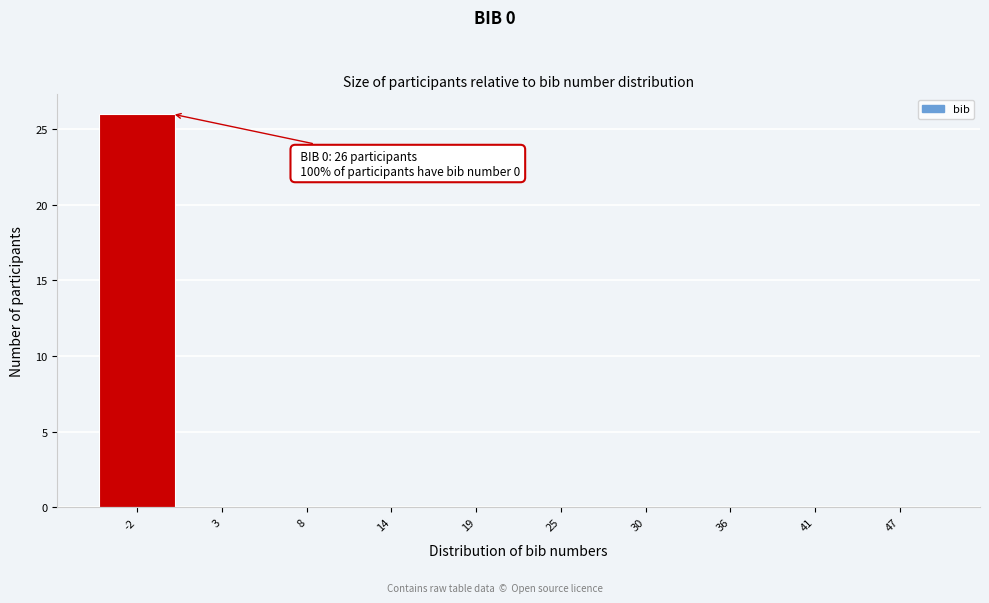

Reading right to left, transcribe all the data shown in this chart.

47=0	41=0	36=0	30=0	25=0	19=0	14=0	8=0	3=0	-2=26